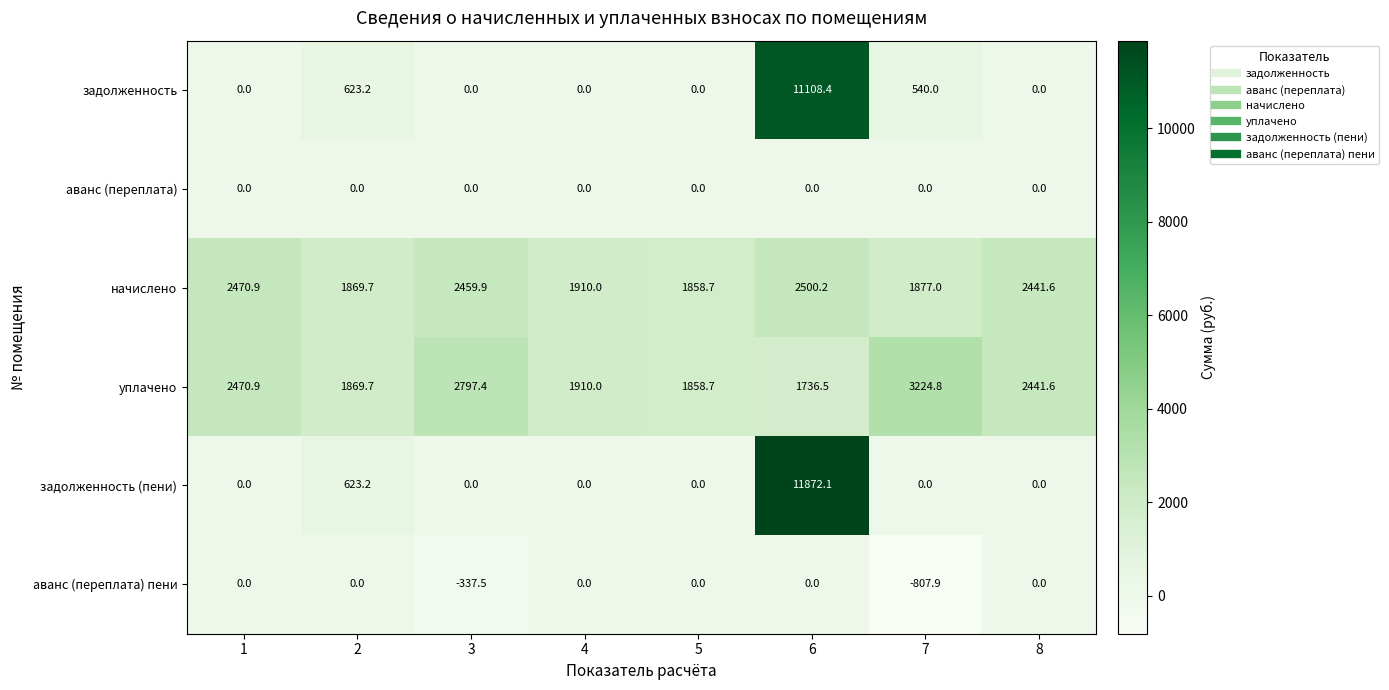

What is the maximum value for начислено?

2500.2